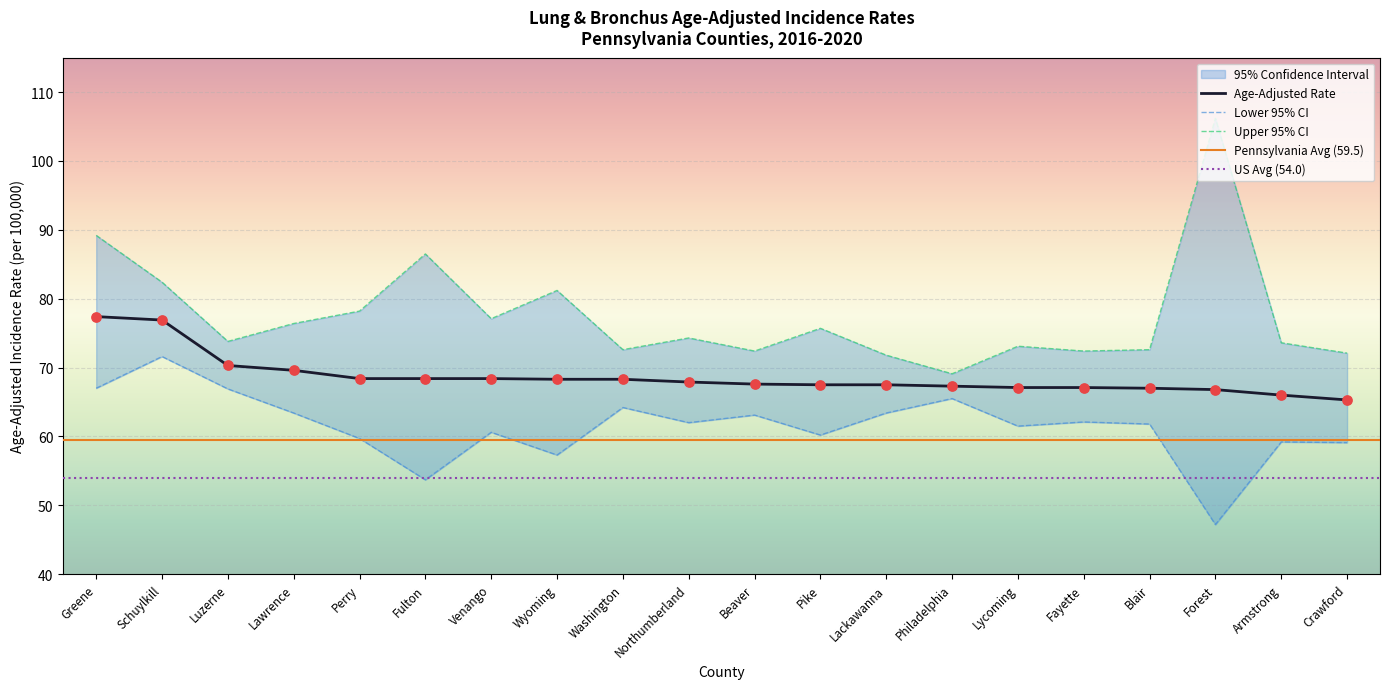

What is the total value across all series at Blair?

201.4